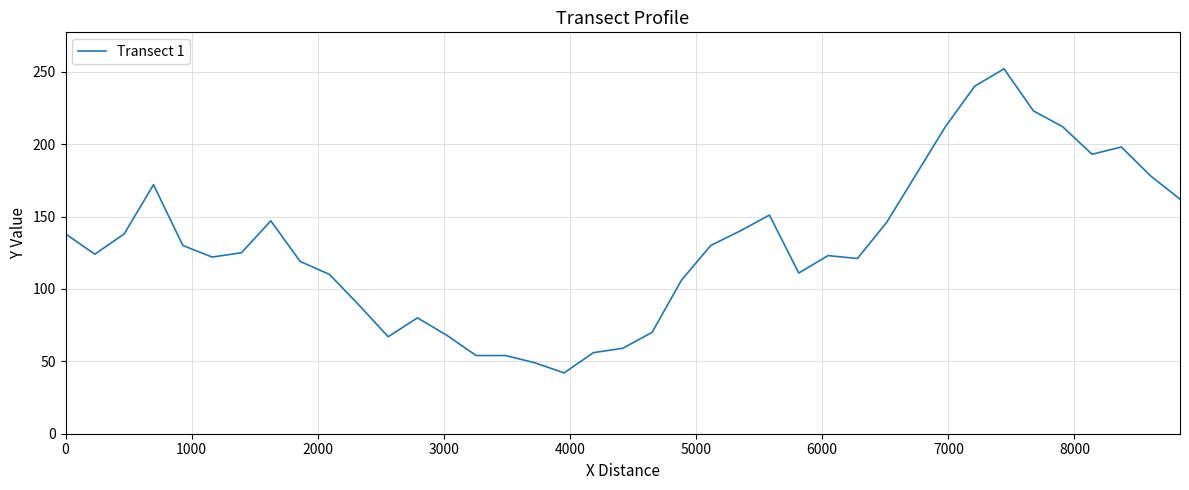

What is the maximum value shown in the chart?

252